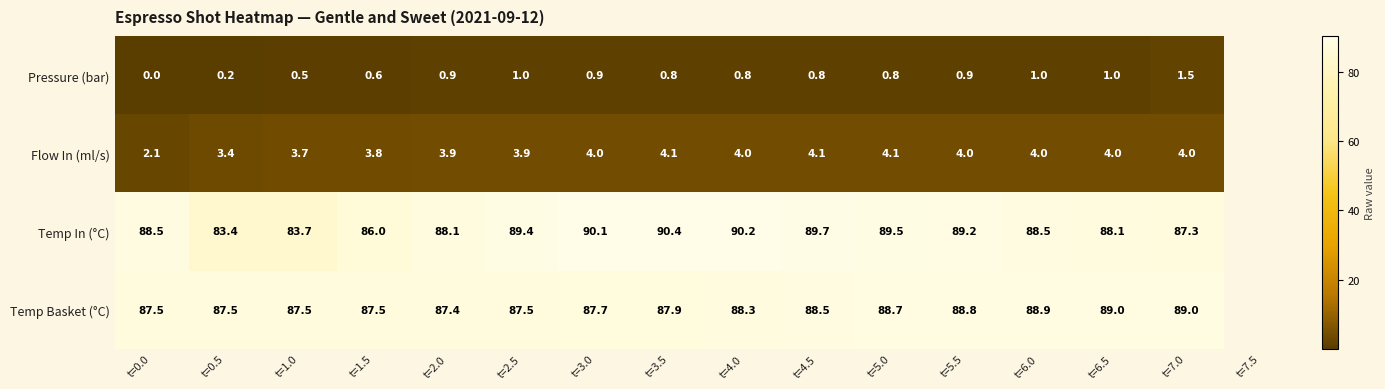

Is the value of Temp In (°C) at t=1.5 greater than the value of Flow In (ml/s) at t=5.5?

Yes